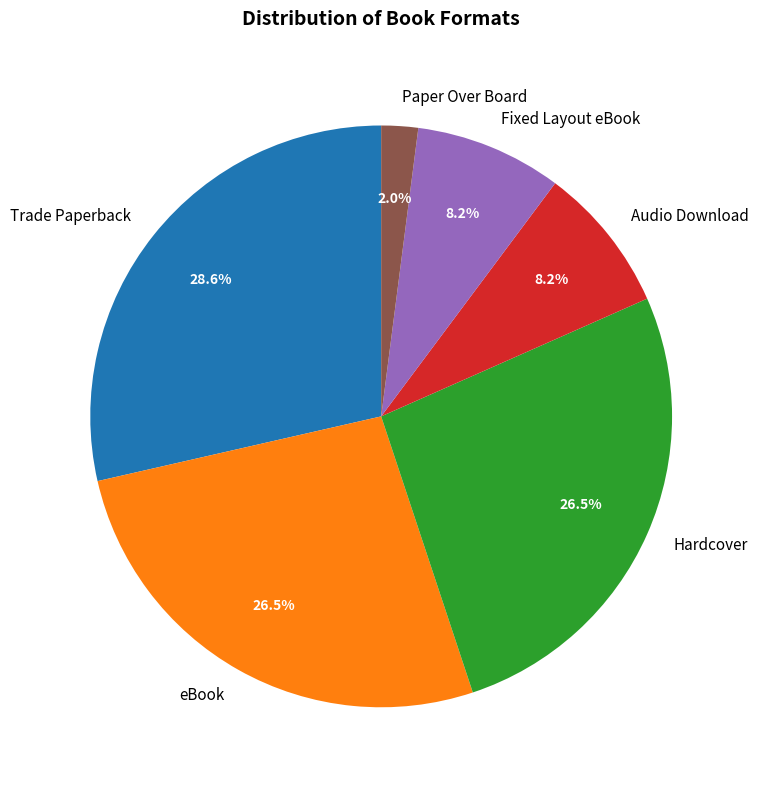

Does any single category account for the majority?

No